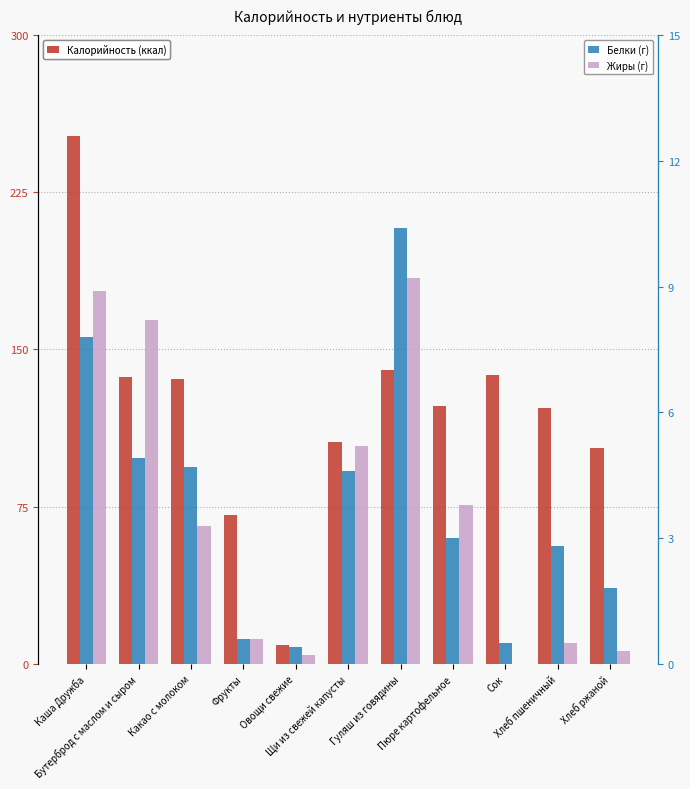

Is it true that Калорийность equals 131.0 at Каша Дружба?

False